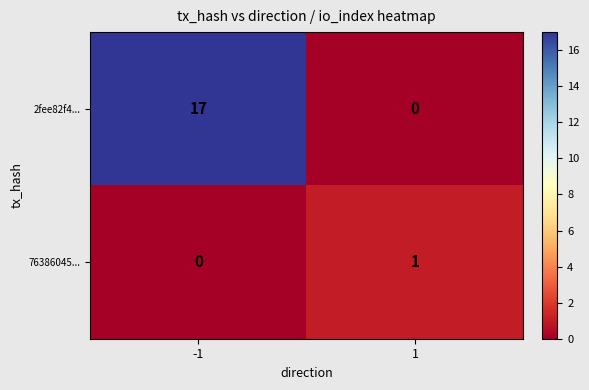

Reading left to right, transcribe all the data shown in this chart.

2fee82f4...: 17	0
76386045...: 0	1